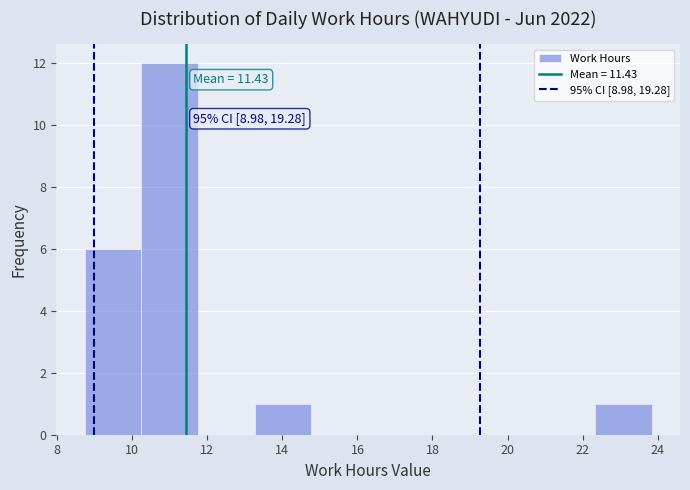

Which range on the x-axis has the tallest bar?

10.2 to 11.8